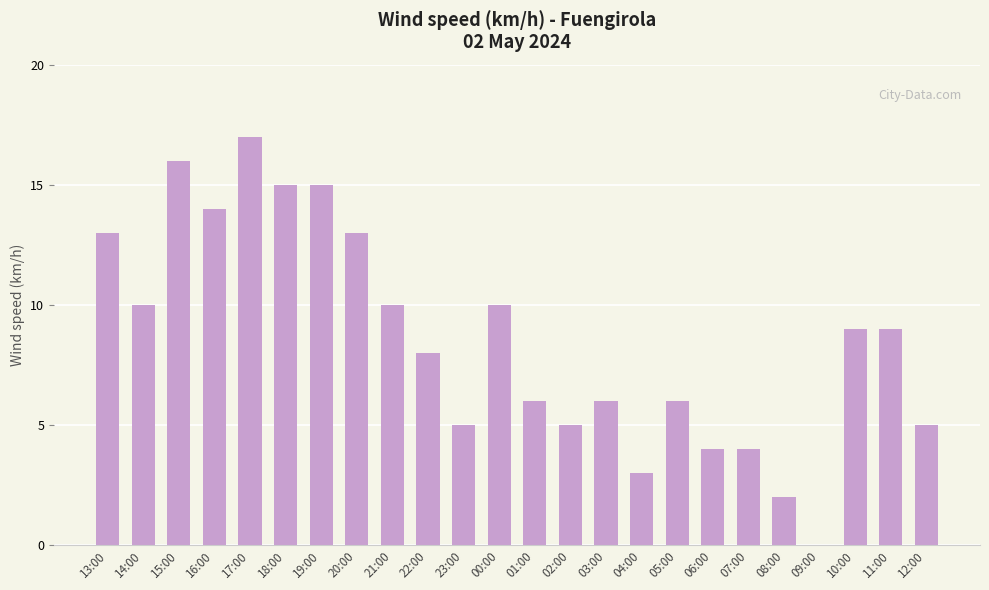

Between 08:00 and 18:00, which is larger?

18:00